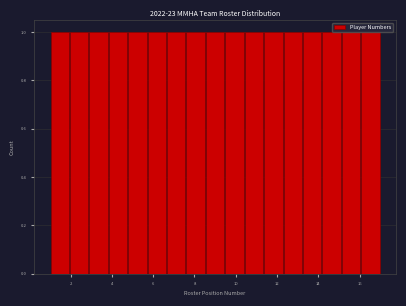

Reading left to right, transcribe this chart: for each bar, give the range it covers on the x-axis and its height. Neither the bar edges nor the heights are printed on the chart, so give them approximately, as read against the axes.

1.0 to 2.0: 1
2.0 to 2.8: 1
2.8 to 3.8: 1
3.8 to 4.8: 1
4.8 to 5.8: 1
5.8 to 6.6: 1
6.6 to 7.6: 1
7.6 to 8.6: 1
8.6 to 9.4: 1
9.4 to 10.4: 1
10.4 to 11.4: 1
11.4 to 12.2: 1
12.2 to 13.2: 1
13.2 to 14.2: 1
14.2 to 15.2: 1
15.2 to 16.0: 1
16.0 to 17.0: 1